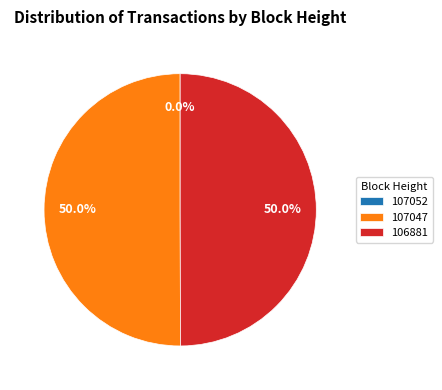

Is it true that 106881 is 50% of the pie?

True